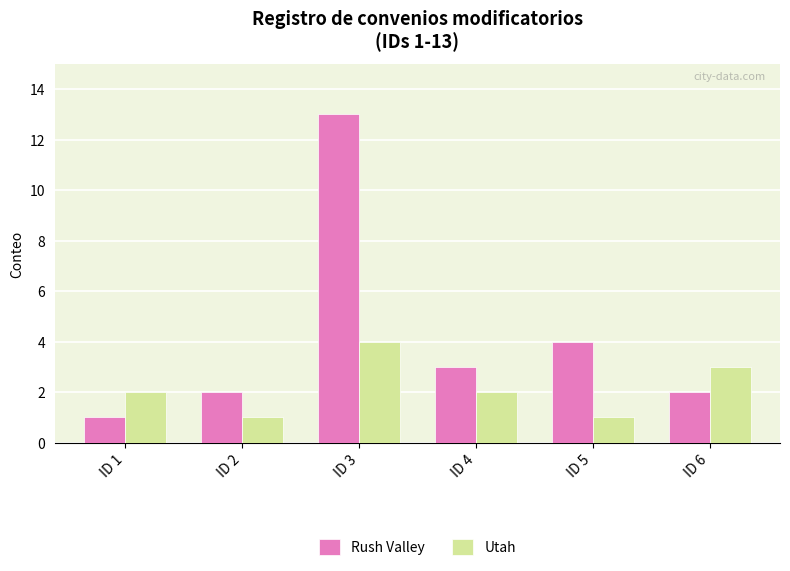

What is the sum of all Rush Valley values?

25